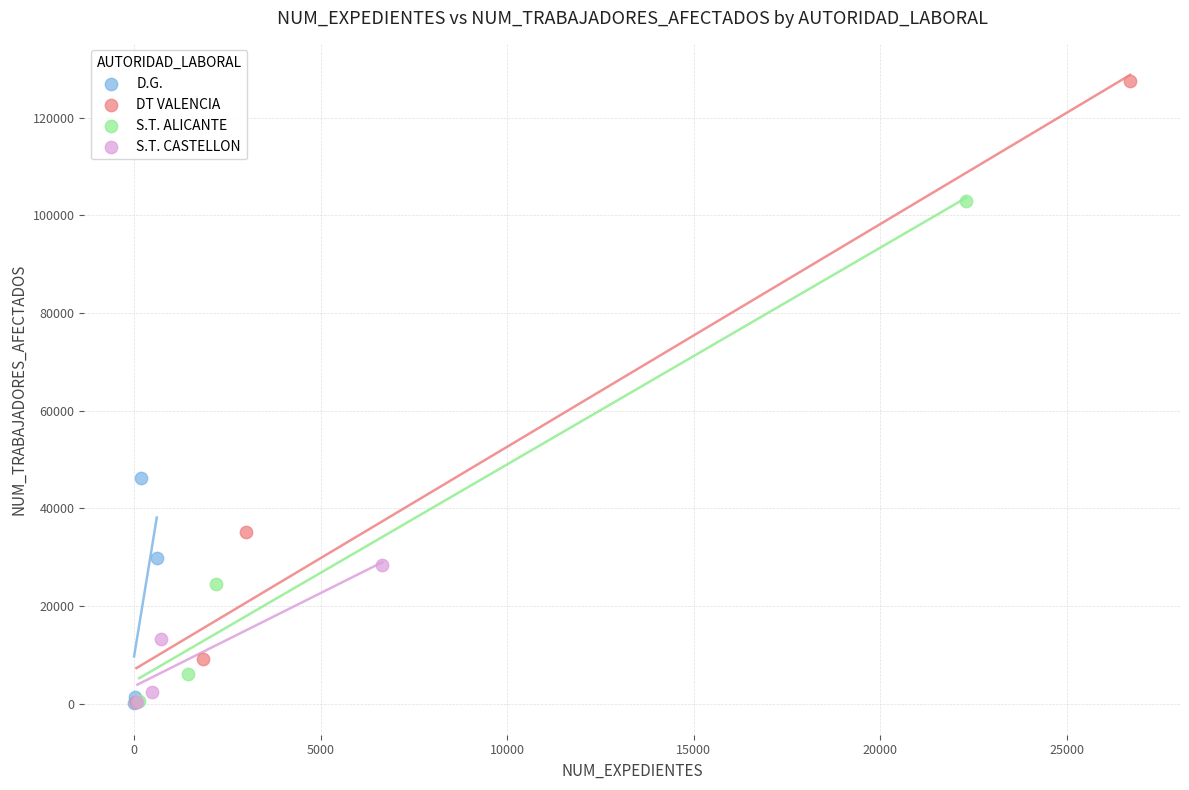

What are all the series names shown in the legend?

D.G., DT VALENCIA, S.T. ALICANTE, S.T. CASTELLON